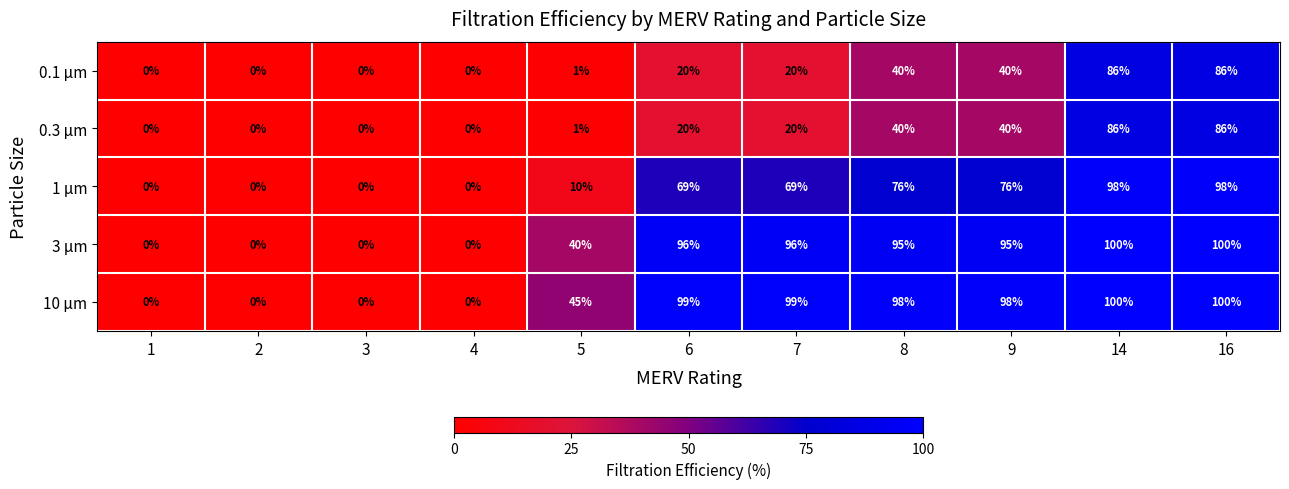

What is the maximum value for 0.3 μm?

86